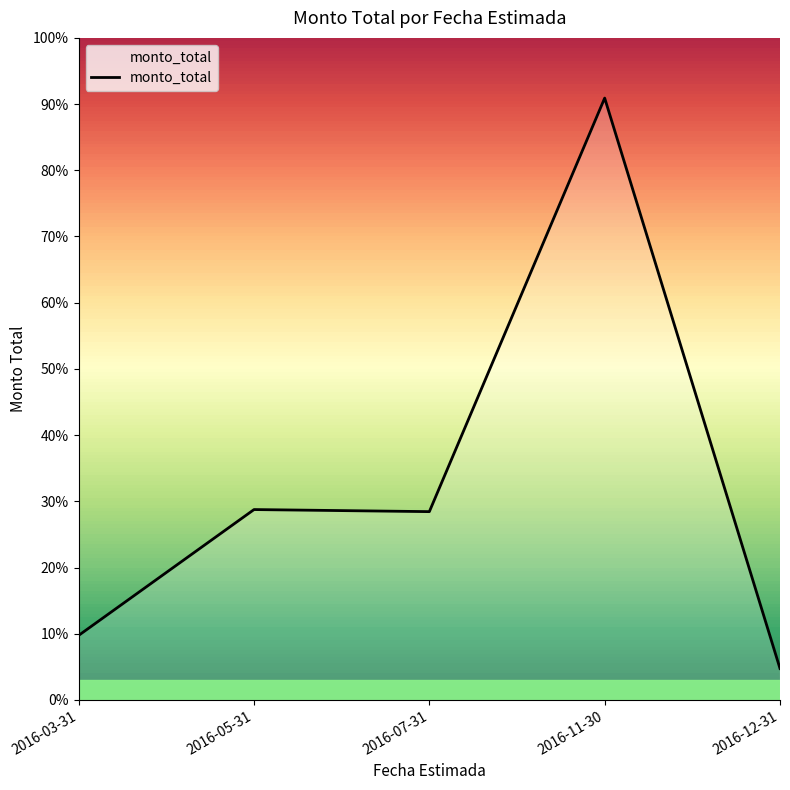

The chart shows a value of 23581486 at 2016-12-31. True or false?

False